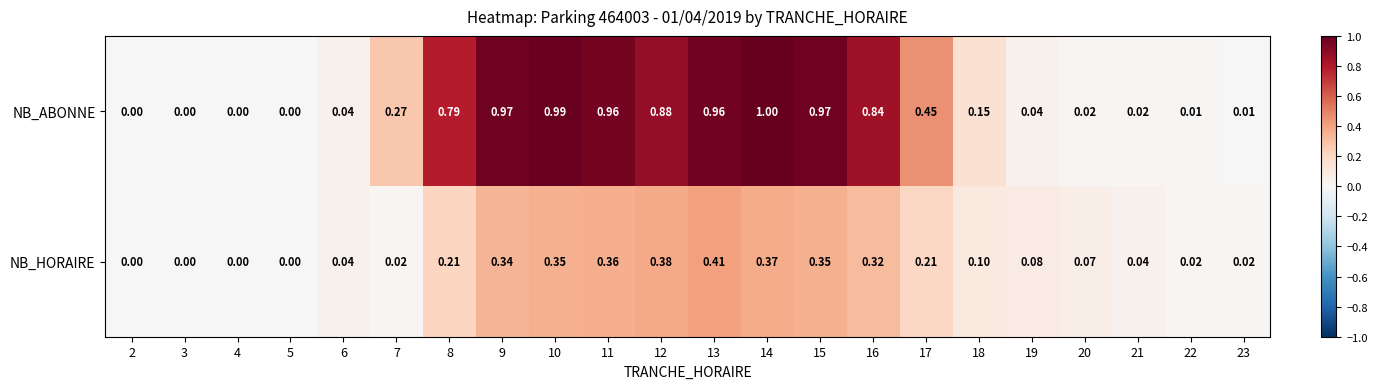

Rank the series at 10 from highest to lowest value.

NB_ABONNE, NB_HORAIRE